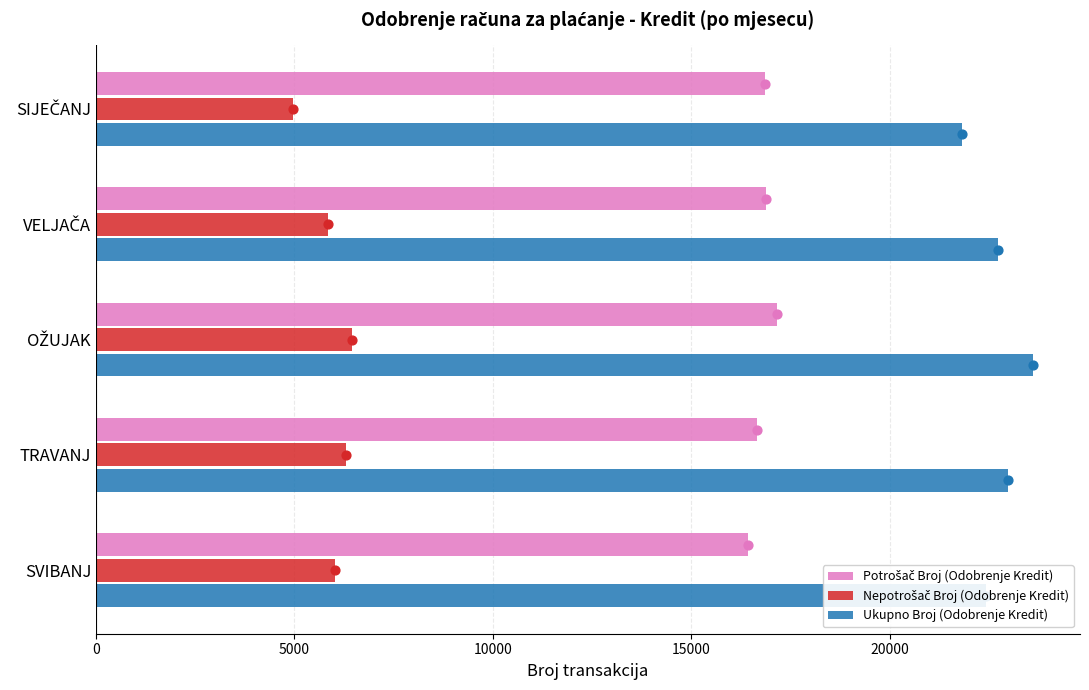

Which series has the largest total across all categories?

Ukupno Broj (Odobrenje Kredit)